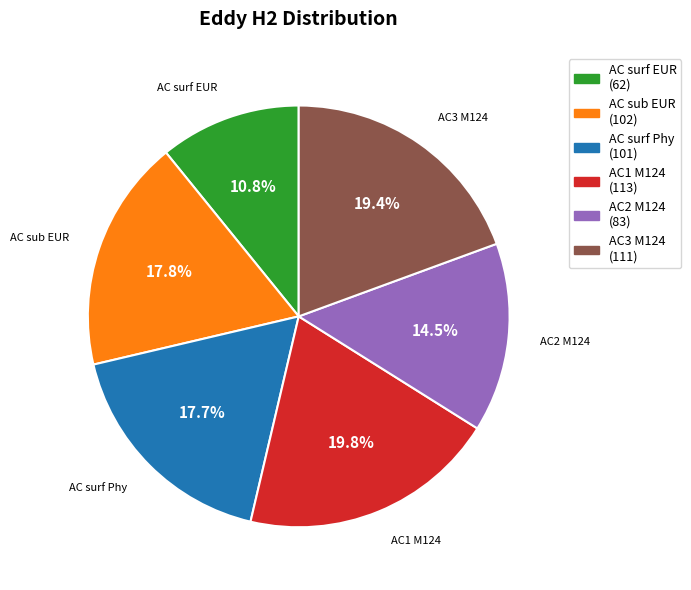

To the nearest percent, what percentage of the pie is AC sub EUR?

18%